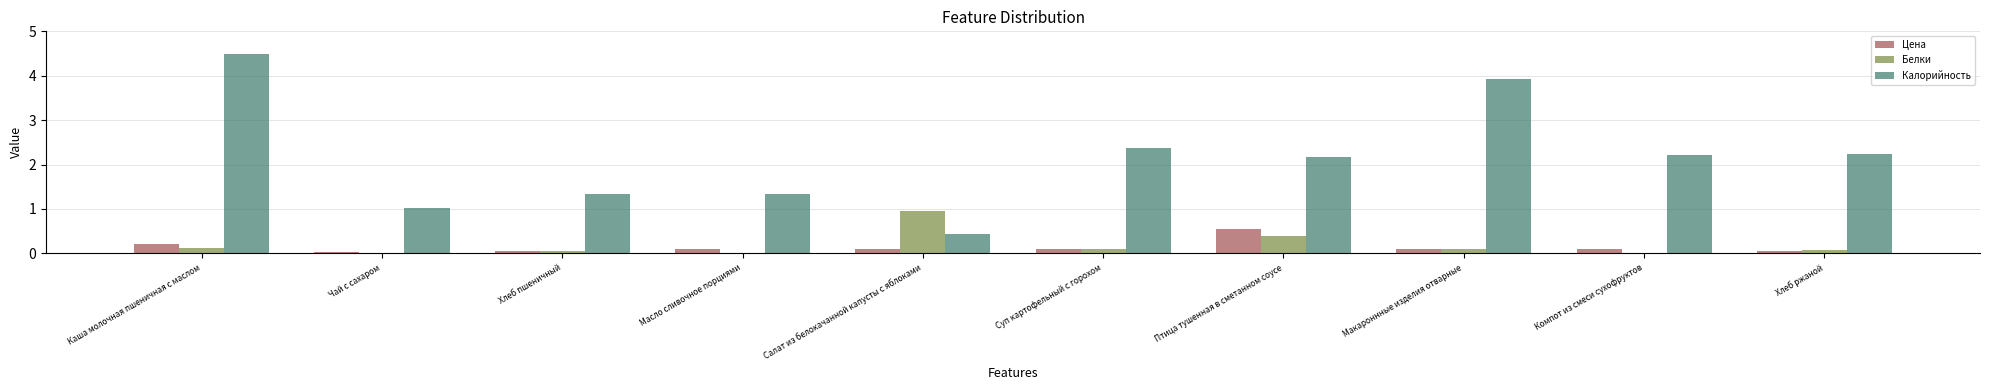

Does the chart contain stacked bars?

No